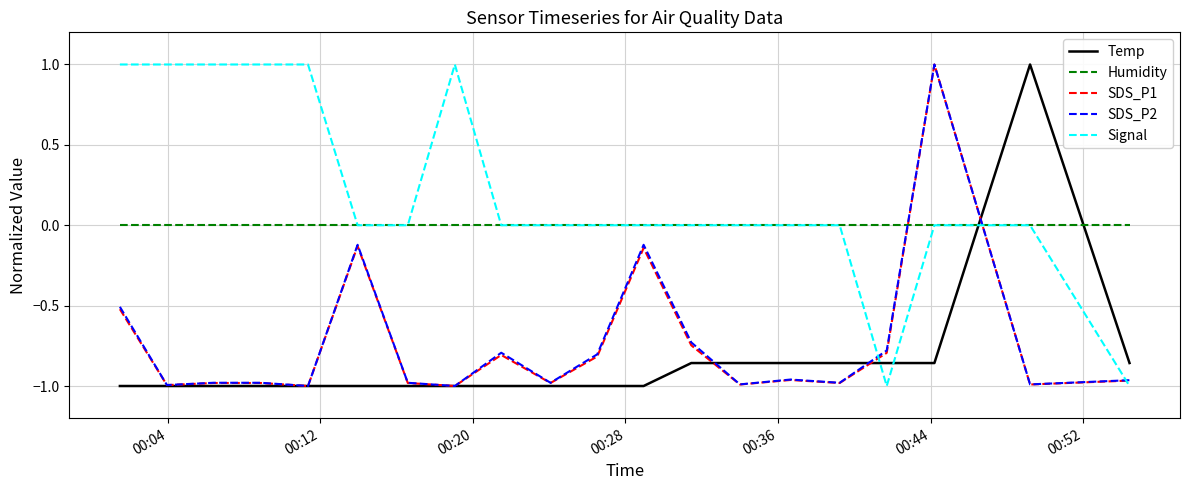

Which series has the largest total across all categories?

Signal